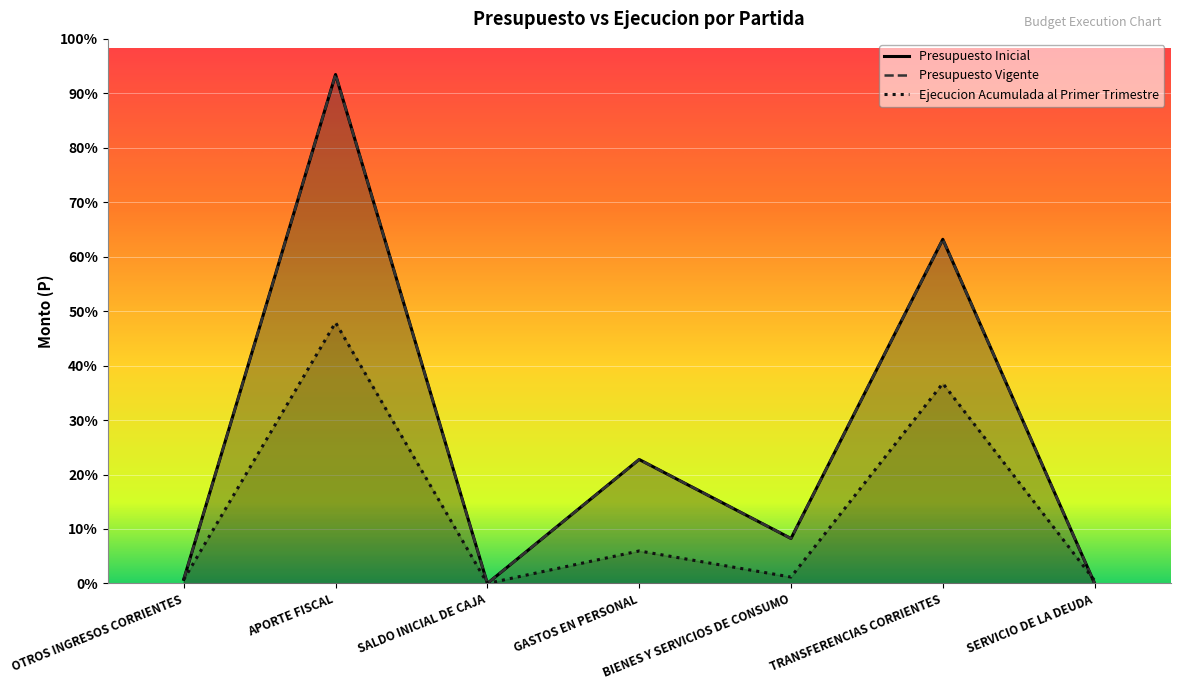

After their last crossing, which series has the higher values: Presupuesto Vigente or Ejecucion Acumulada al Primer Trimestre?

Ejecucion Acumulada al Primer Trimestre